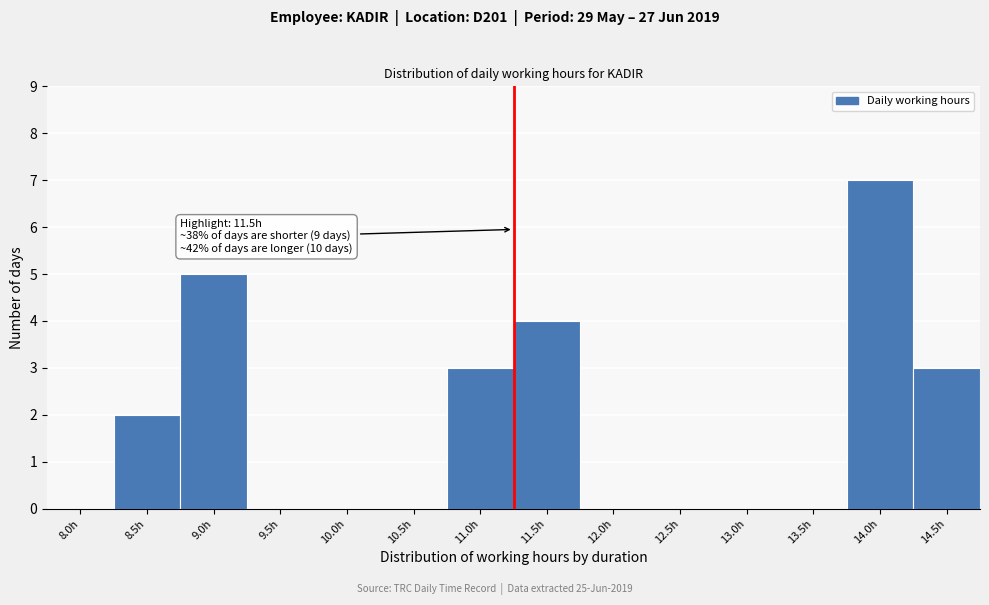

Reading left to right, list all the values displayed in this chart.

8.0h=0	8.5h=2	9.0h=5	9.5h=0	10.0h=0	10.5h=0	11.0h=3	11.5h=4	12.0h=0	12.5h=0	13.0h=0	13.5h=0	14.0h=7	14.5h=3